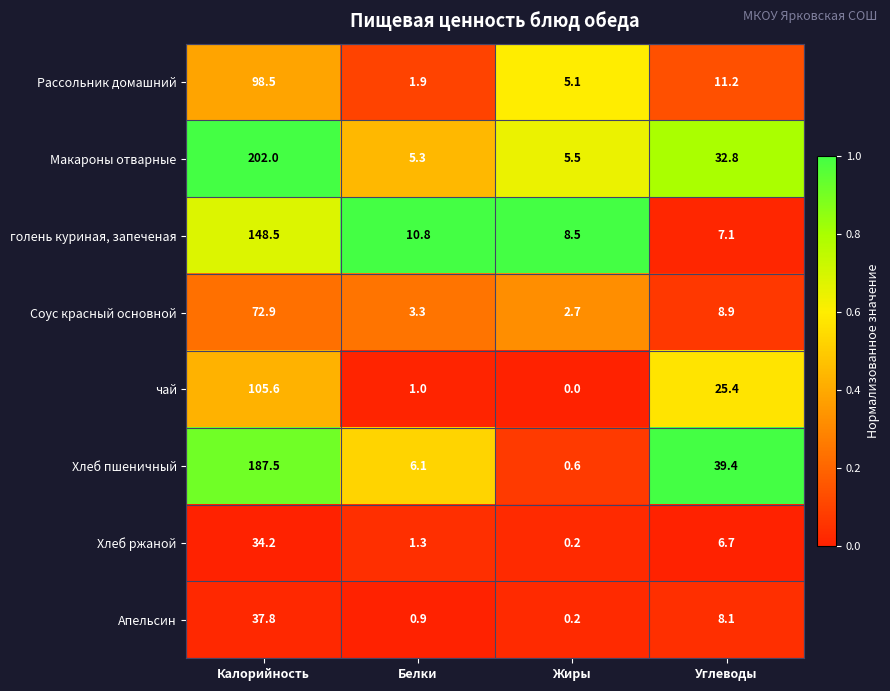

What is the approximate value of Рассольник домашний at Белки?

1.9